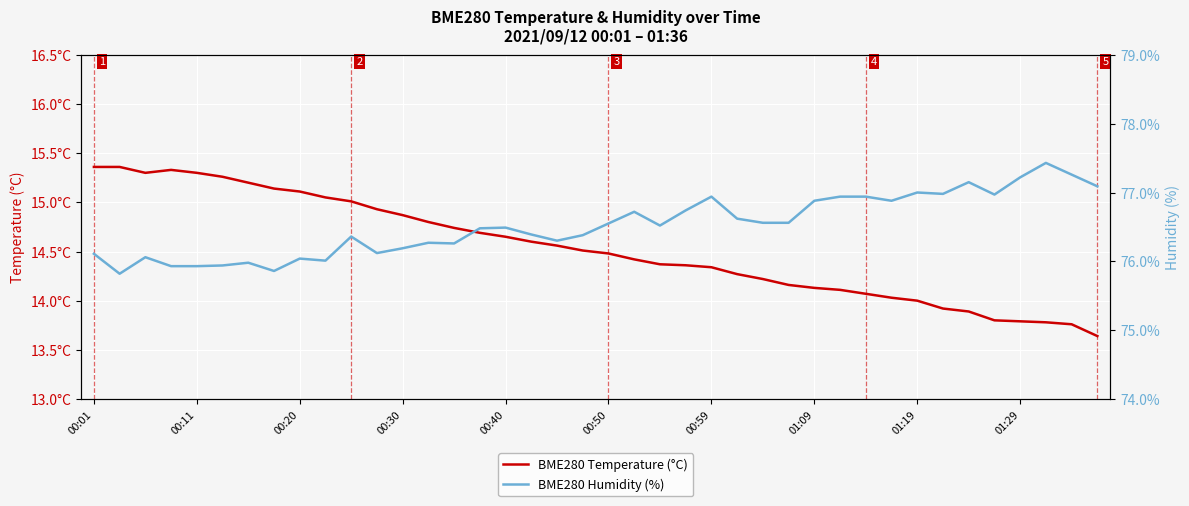

True or false: BME280 Humidity (%) and BME280 Temperature (°C) intersect in this chart.

False